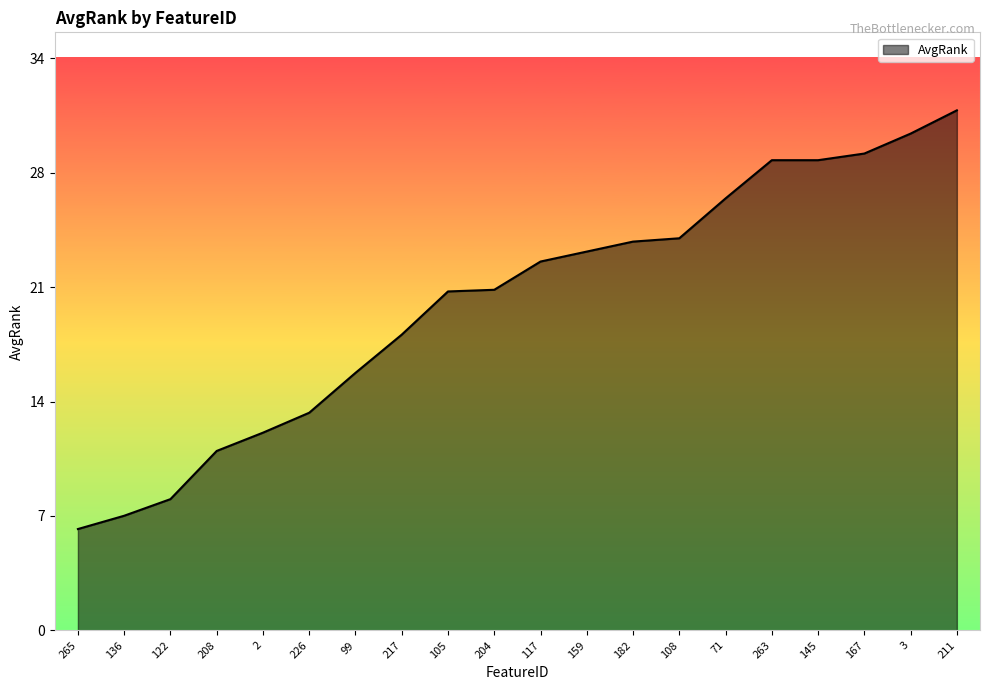

Is this an area chart (filled region under the line)?

Yes